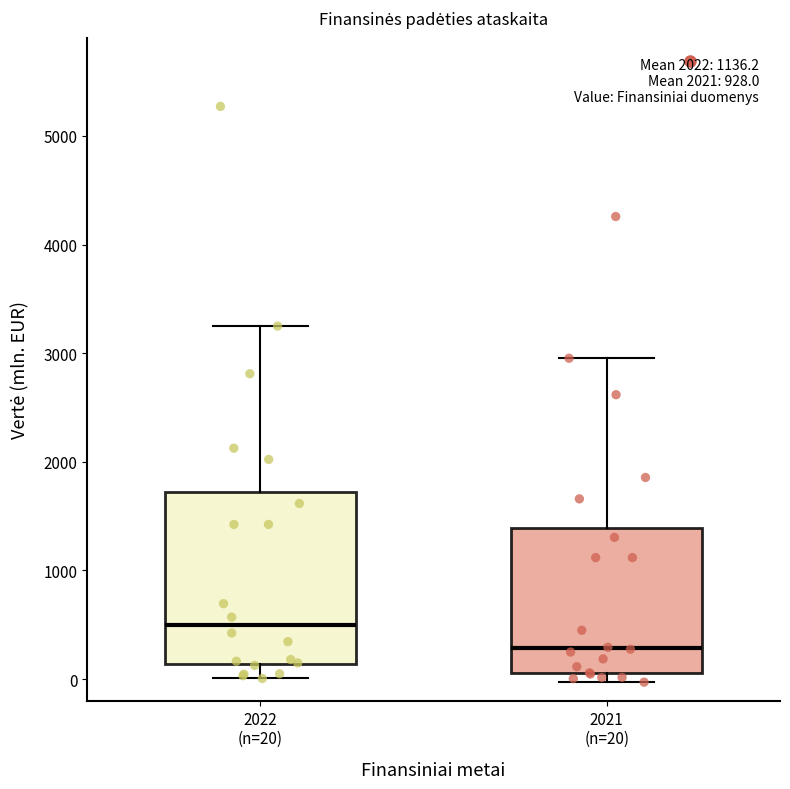

Which box is the tallest, from its lower edge to its upper edge?

2022 (n=20)